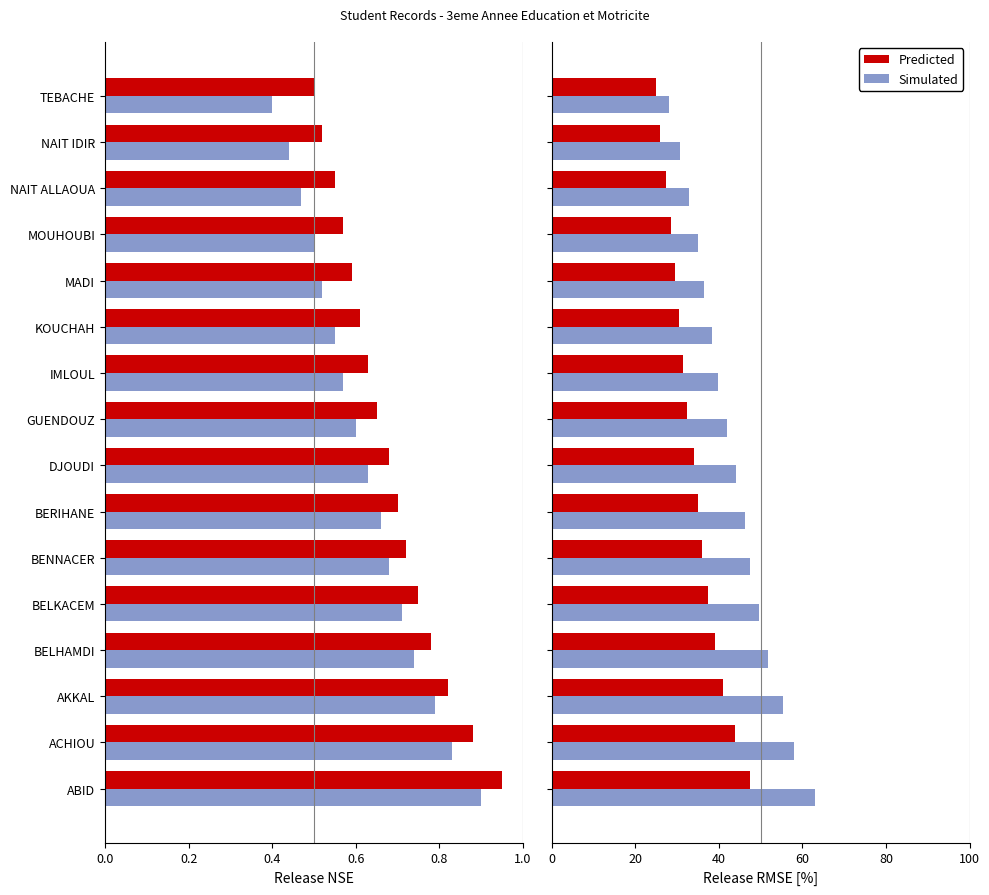

How many distinct data groups are displayed?

2